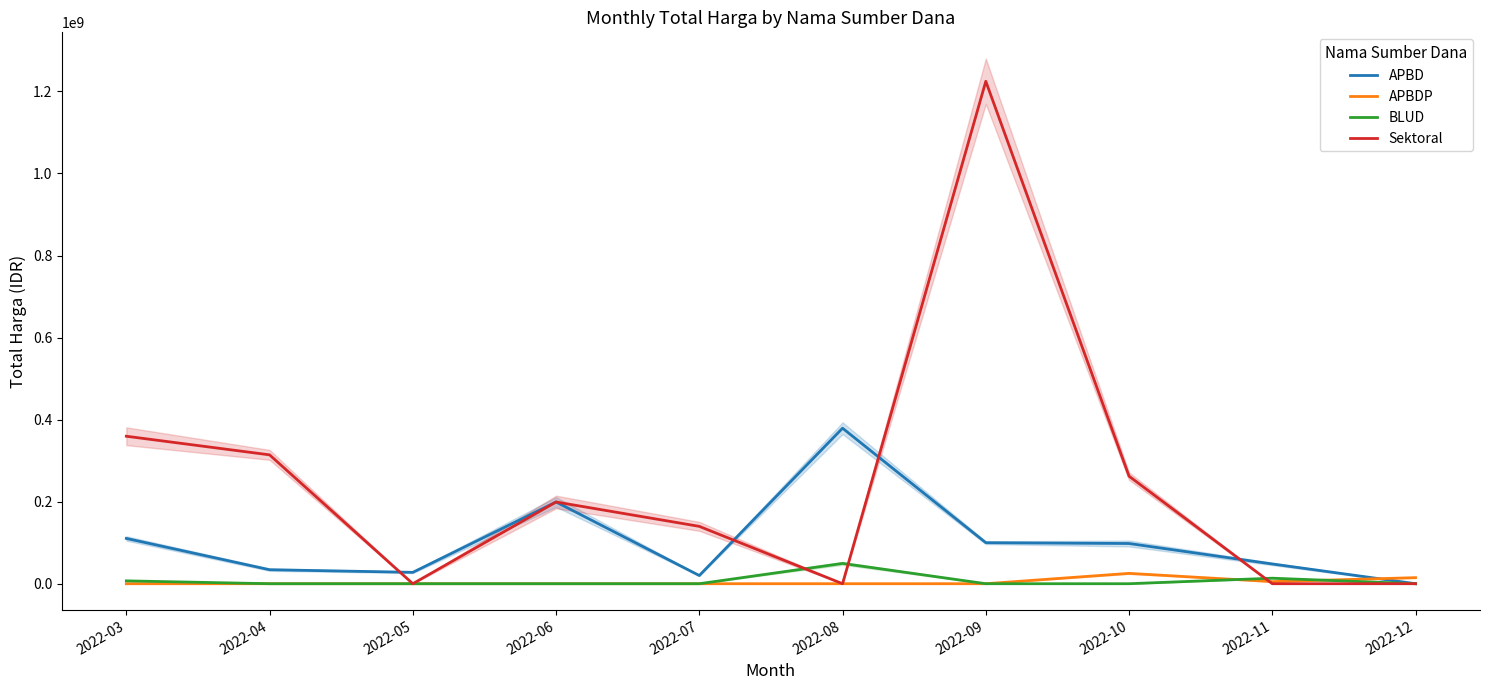

How many lines are shown in the chart?

4